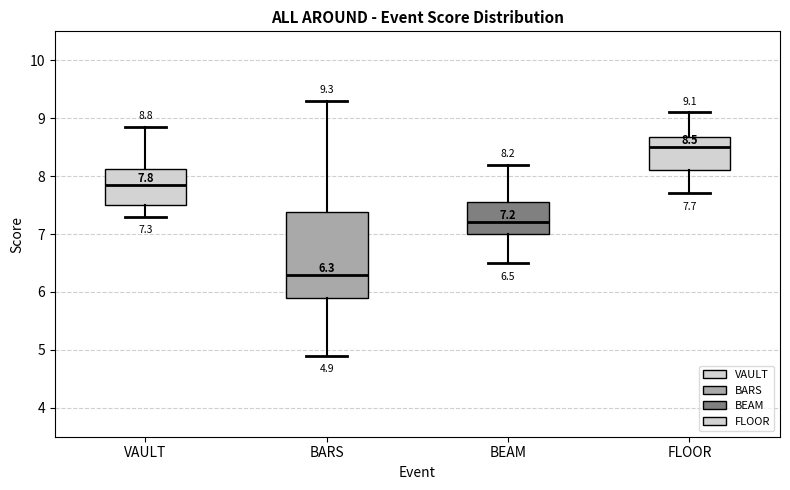

Which box has the lowest median line?

BARS